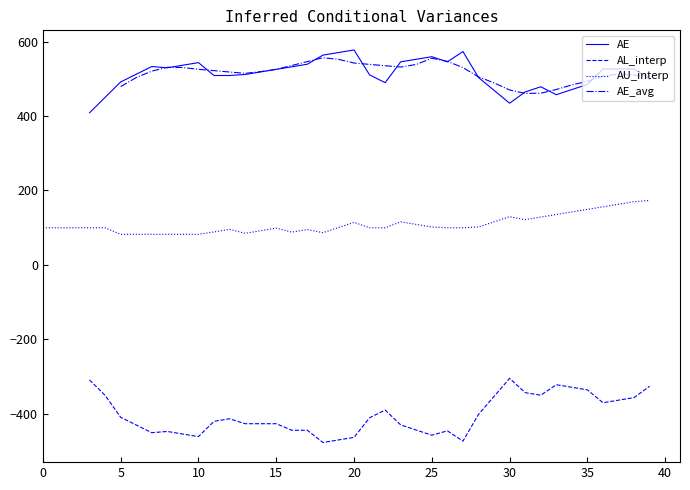

What is the minimum value for AU_interp?

82.2